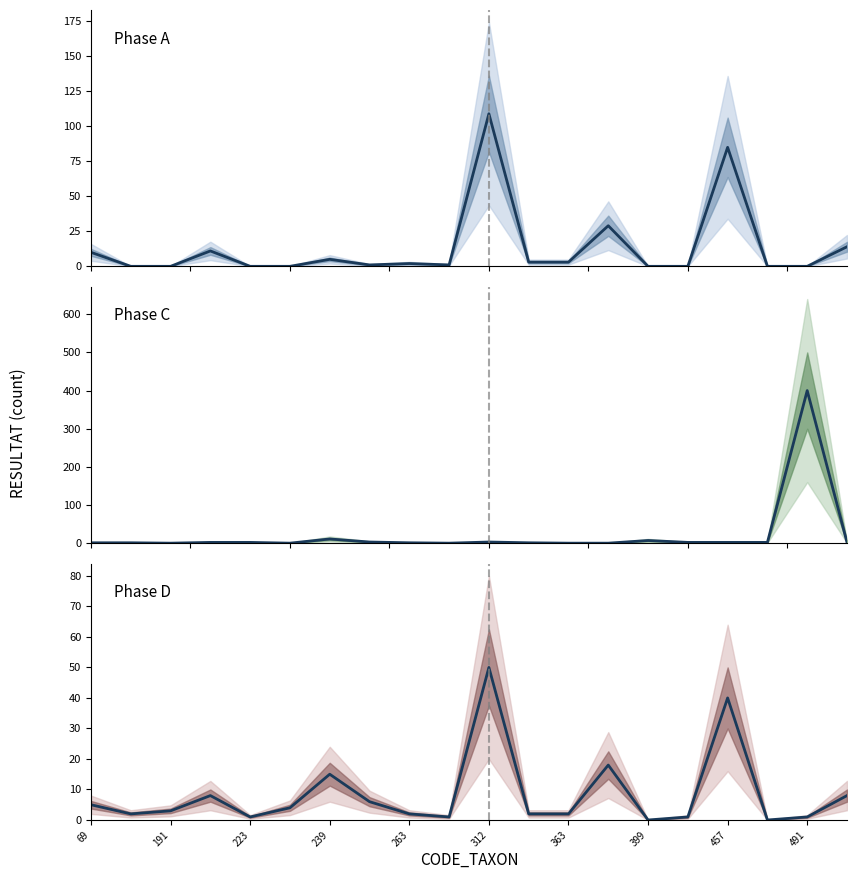

How many series are shown in this chart?

3